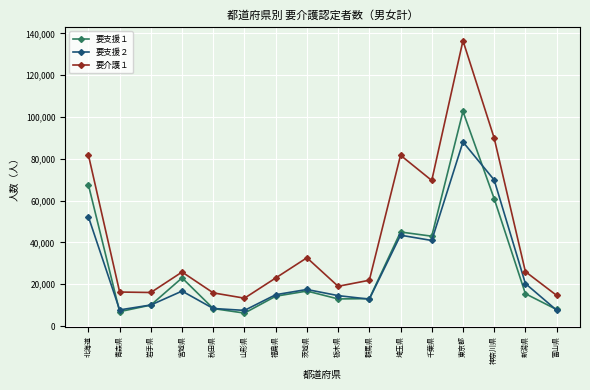

True or false: 要支援１ and 要介護１ cross at least once.

False